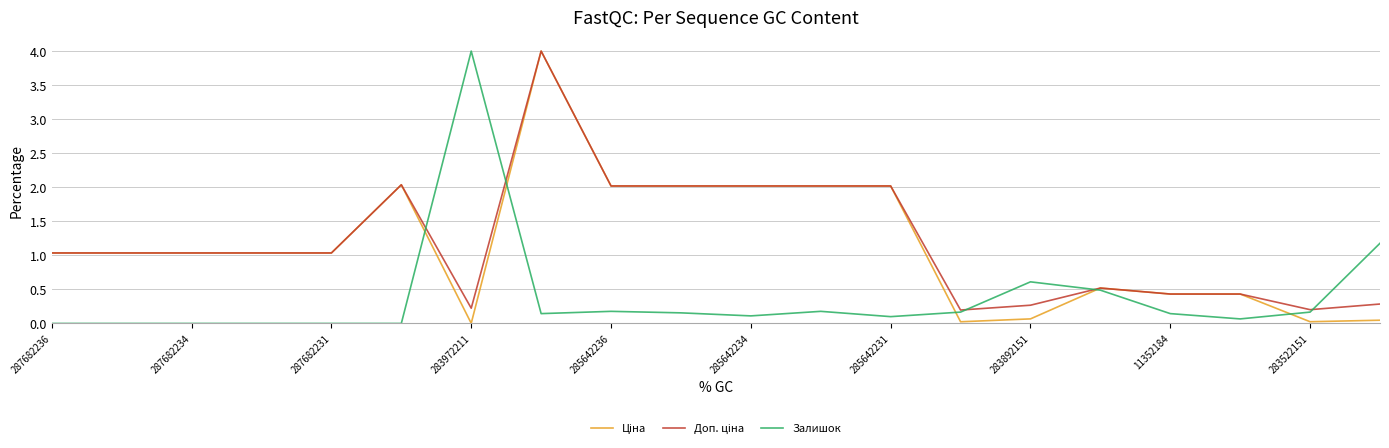

What is the maximum value shown in the chart?

4.0